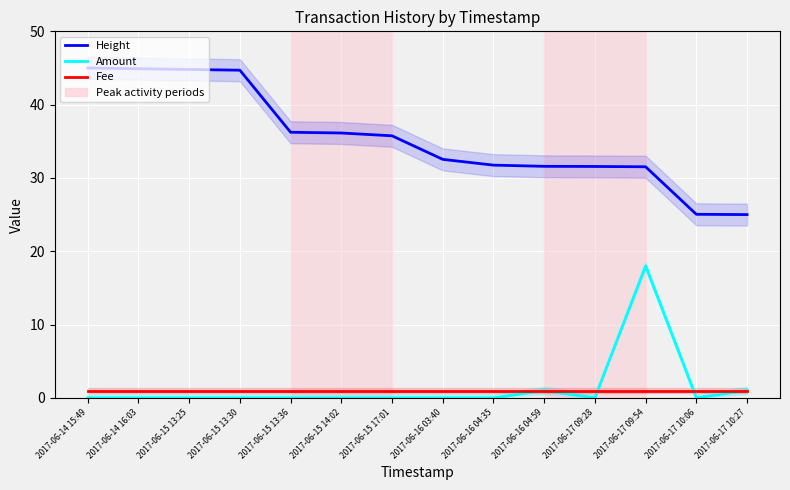

What are all the series names shown in the legend?

Height, Amount, Fee